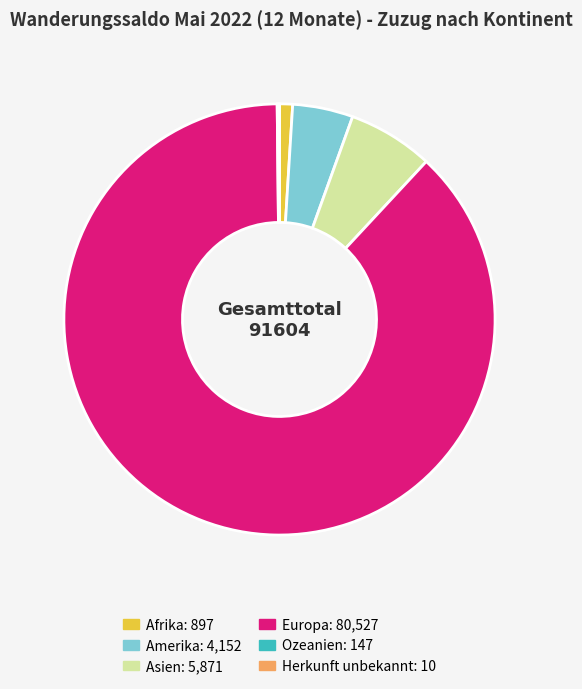

Which category has the biggest portion of the pie?

Europa